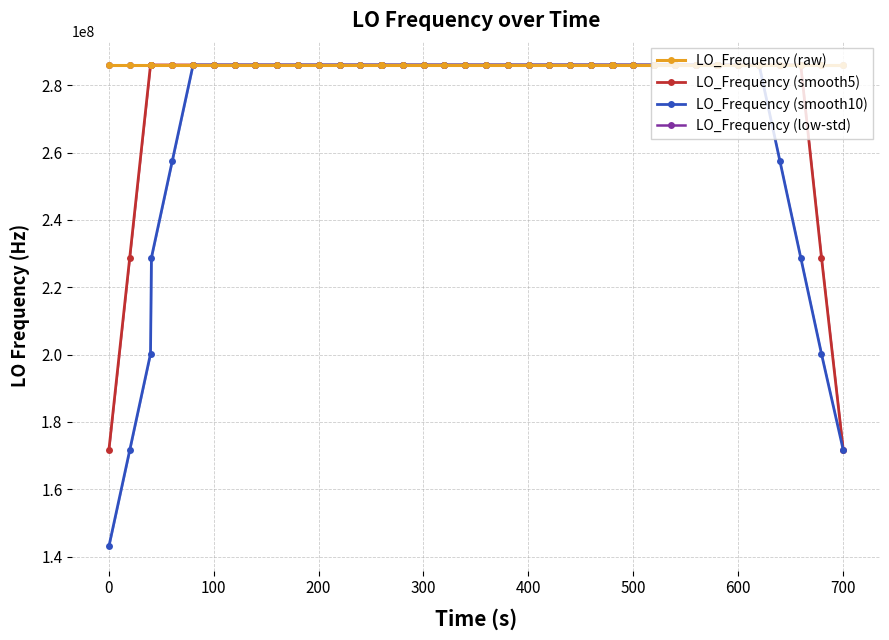

What is the maximum value for LO_Frequency (raw)?

286047001.2